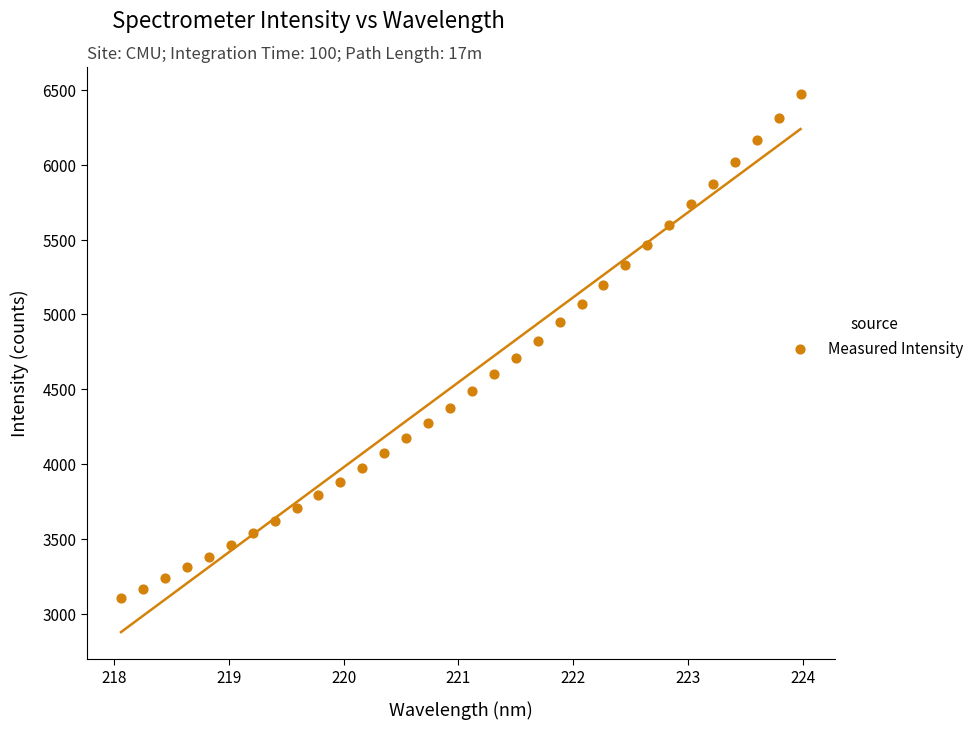

What is the range of Y values (max minus min)?

3363.7